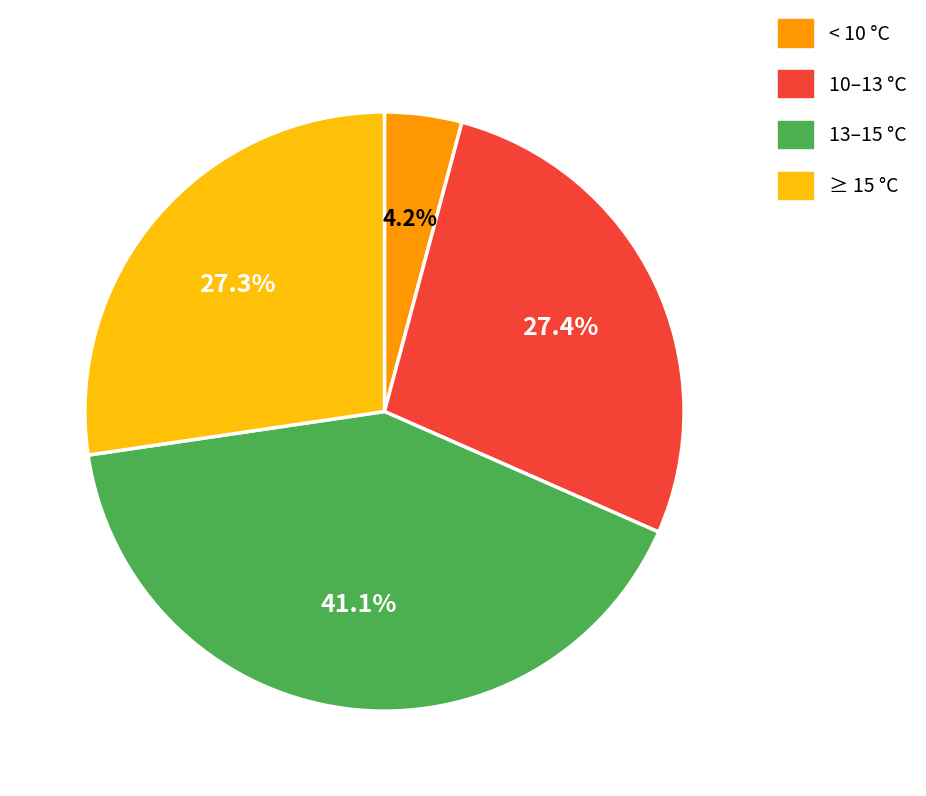

Approximately how many times larger is the value at 13–15 °C compared to ≥ 15 °C?

1.5